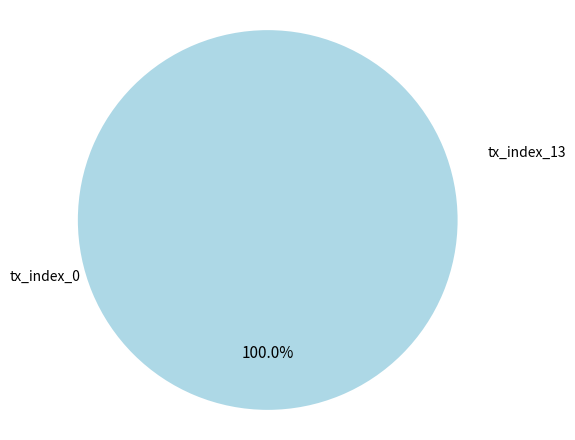

How many segments does this pie chart have?

2